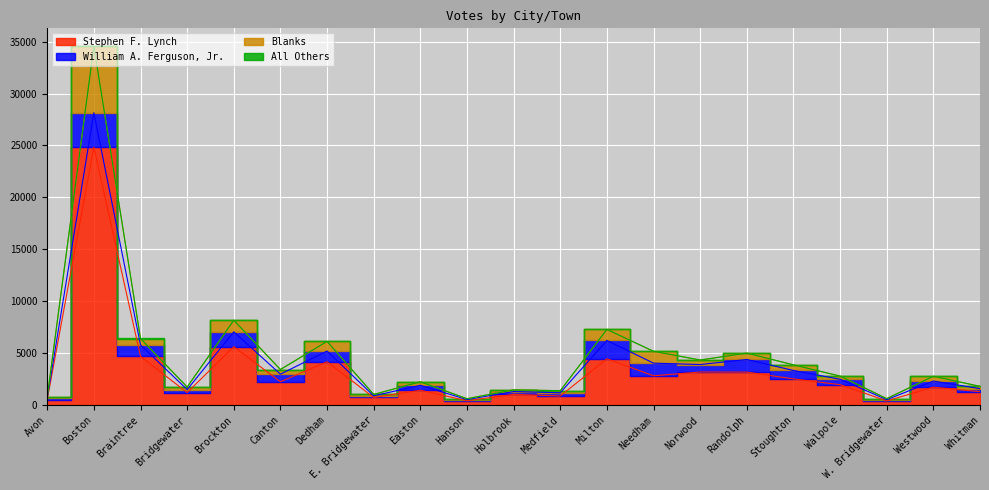

What is the value of the Stephen F. Lynch point at the 5th from the left?

5618